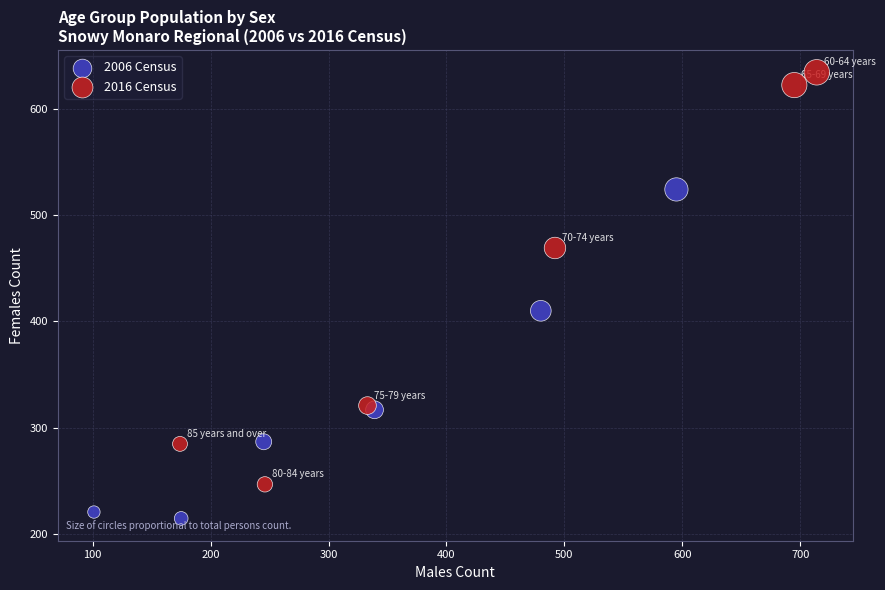

Which series reaches the minimum Y coordinate?

2006 Census